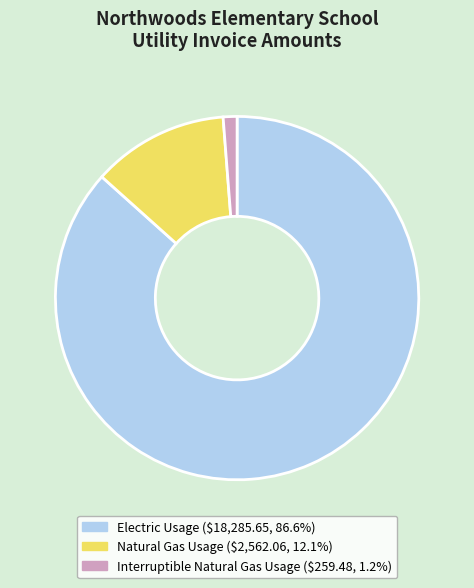

Combined, do Interruptible Natural Gas Usage and Natural Gas Usage account for over 50%?

No